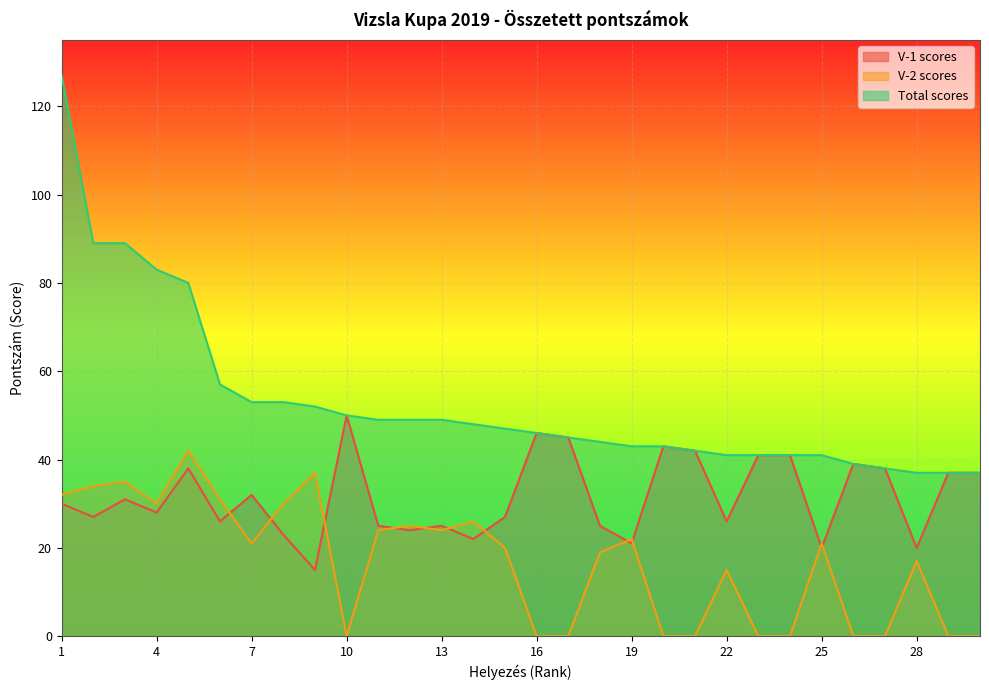

How many data points in V-1 scores are above 30?

14